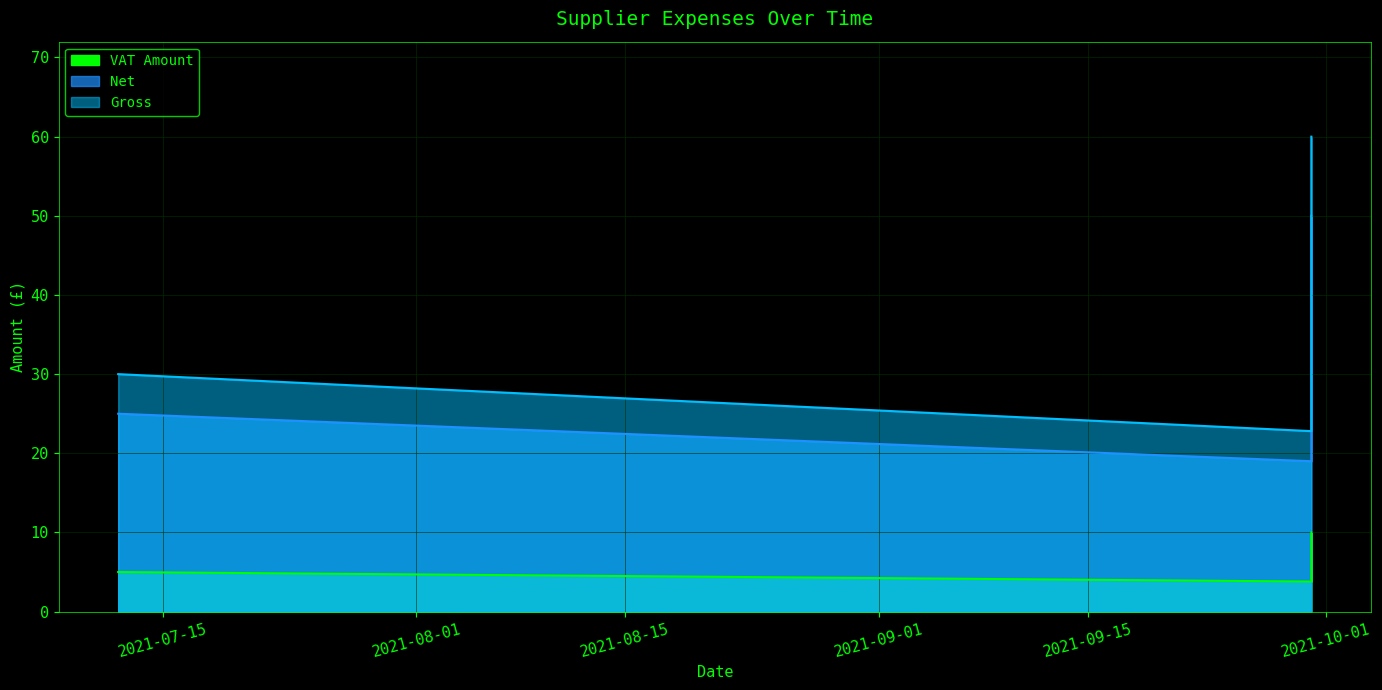

Count the number of categories in the chart.

3